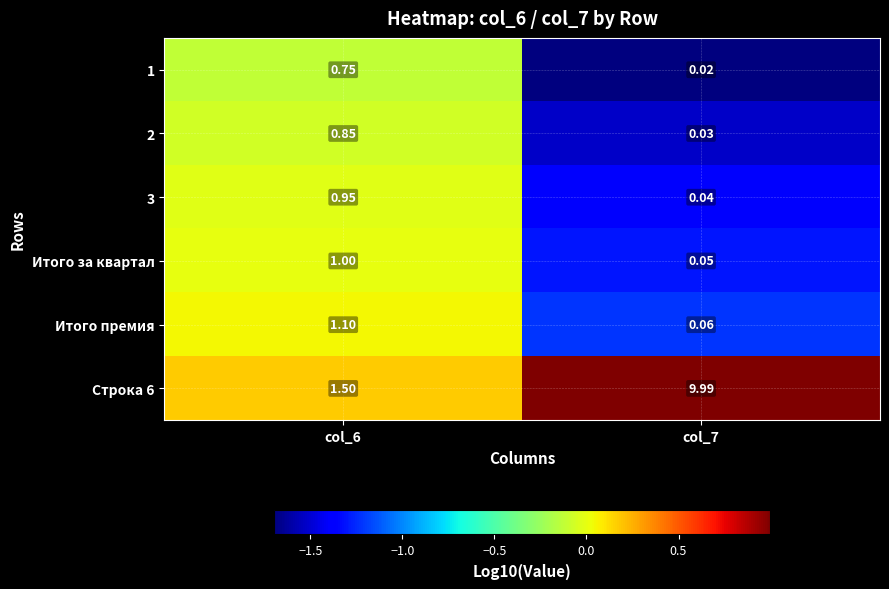

Is the value of 1 at col_7 greater than the value of Строка 6 at col_6?

No